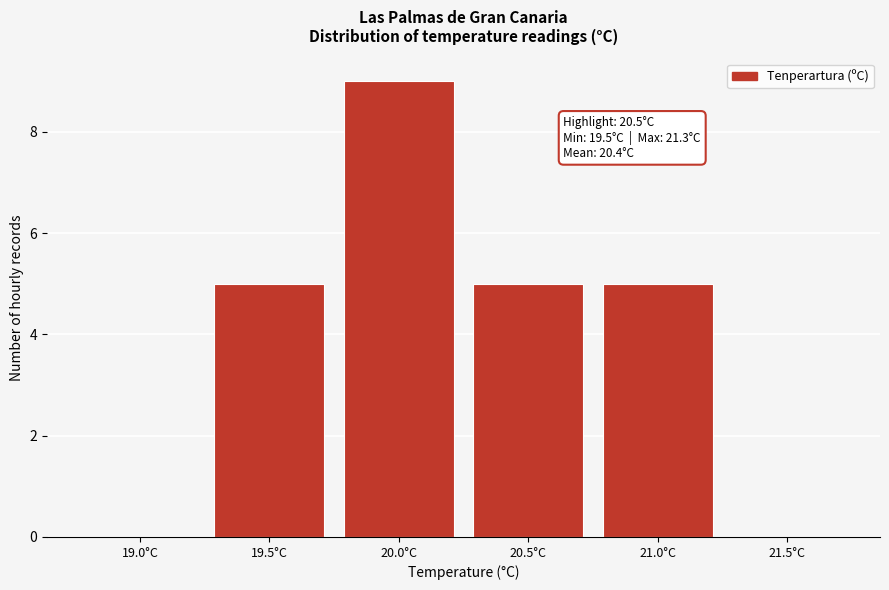

Reading left to right, what are all the values shown in this chart?

19.0°C=0	19.5°C=5	20.0°C=9	20.5°C=5	21.0°C=5	21.5°C=0